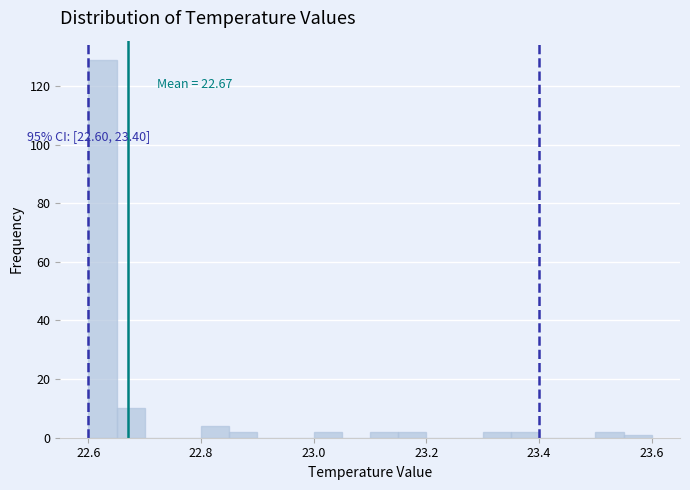

Read against the x-axis, roughly where is the centre of the tallest bar?

22.62